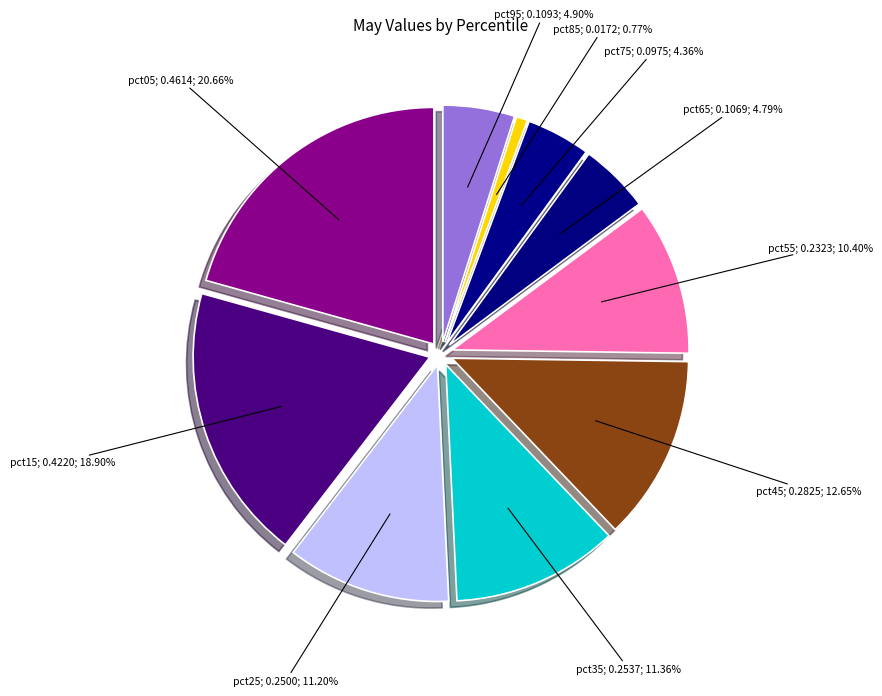

Combined, what portion of the pie is pct65 and pct95?

9.7%